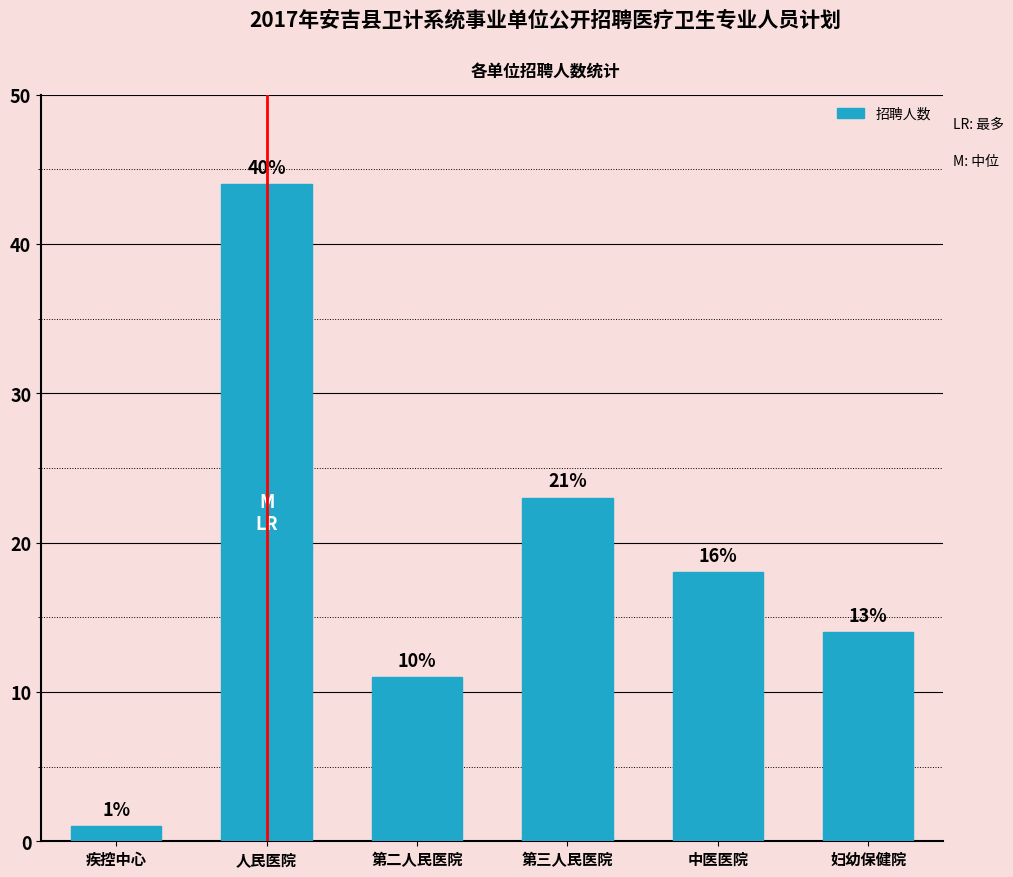

Rank the categories by value from lowest to highest.

疾控中心, 第二人民医院, 妇幼保健院, 中医医院, 第三人民医院, 人民医院